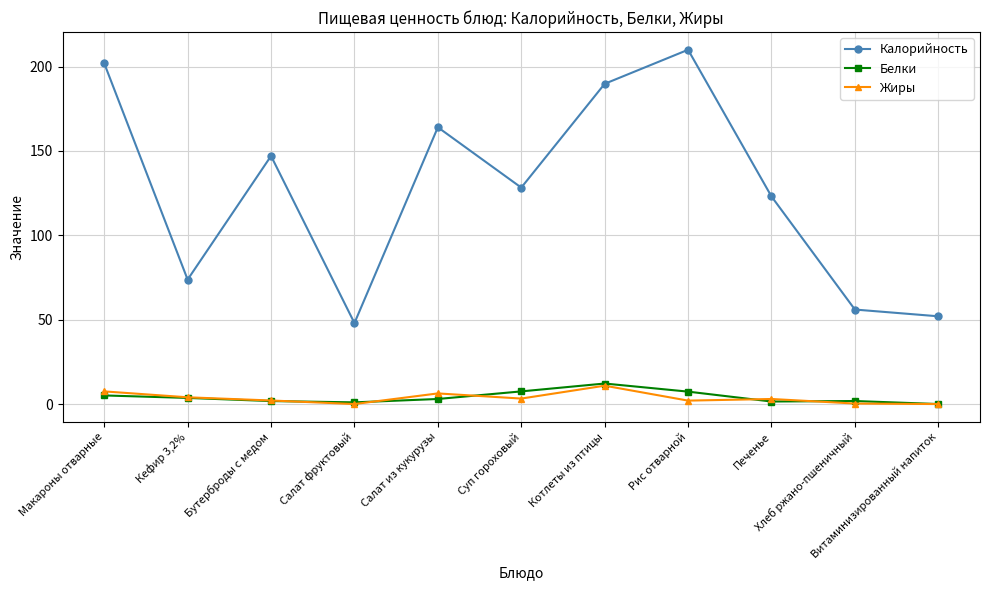

Which series has the widest spread of values?

Калорийность